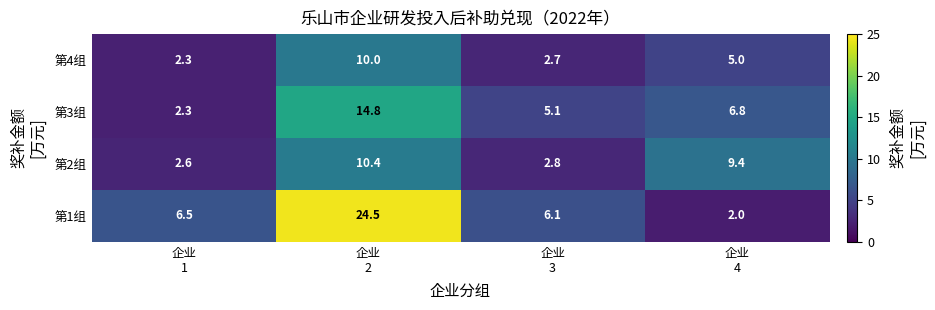

Reading left to right, extract all data points from this chart.

第4组: 2.3	10.0	2.7	5.0
第3组: 2.3	14.8	5.1	6.8
第2组: 2.6	10.4	2.8	9.4
第1组: 6.5	24.5	6.1	2.0